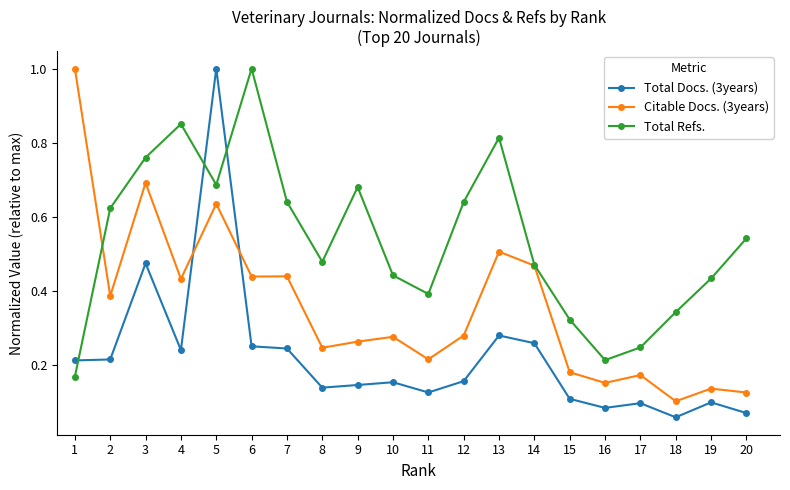

Does the chart display data point markers on the line(s)?

Yes